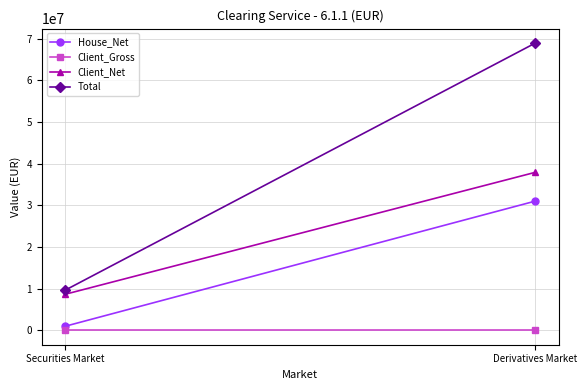

List the series in order of their peak value, highest first.

Total, Client_Net, House_Net, Client_Gross